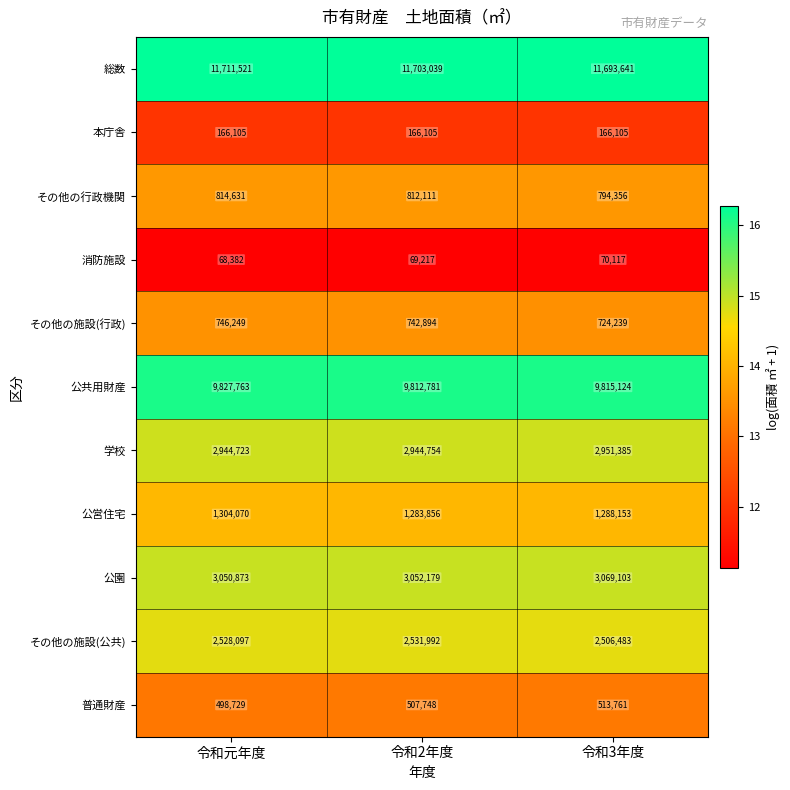

At which category is the sum across all series the highest?

令和元年度